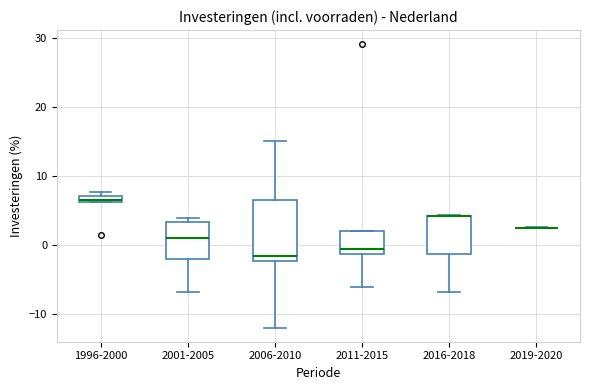

Where is the upper edge of the box for 2011-2015 on the y-axis? The values are not printed on the chart, so give them approximately, as read against the axis.

2